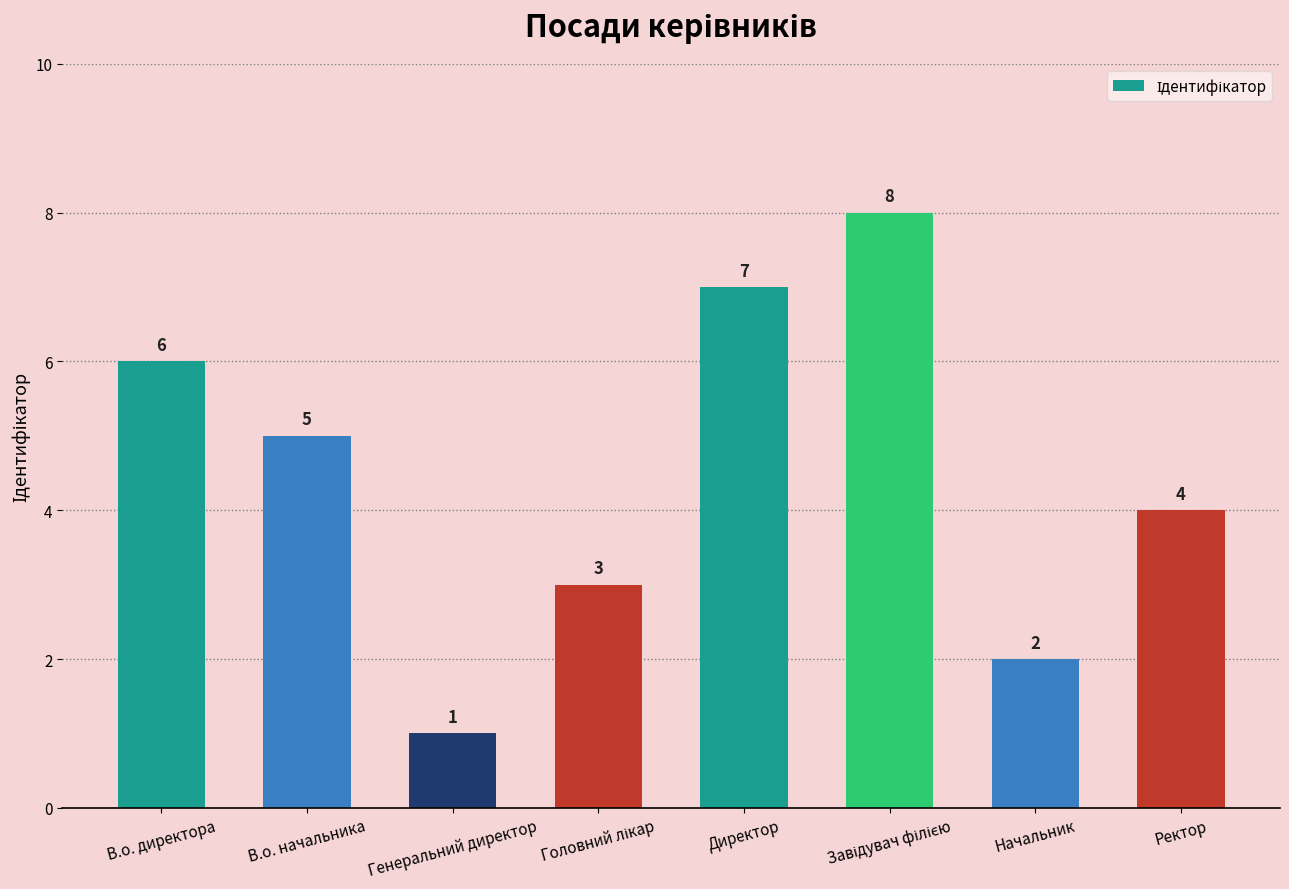

What is the difference between the maximum and minimum values?

7